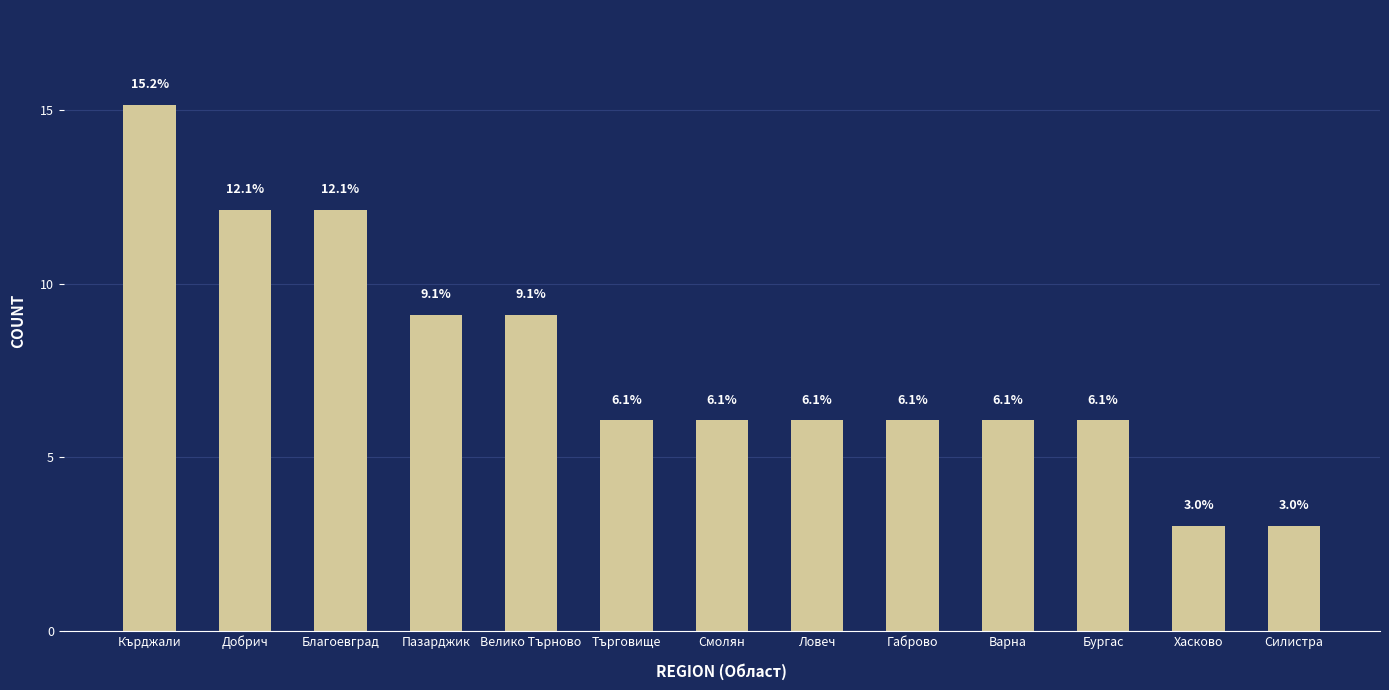

What is the minimum value shown in the chart?

3.0